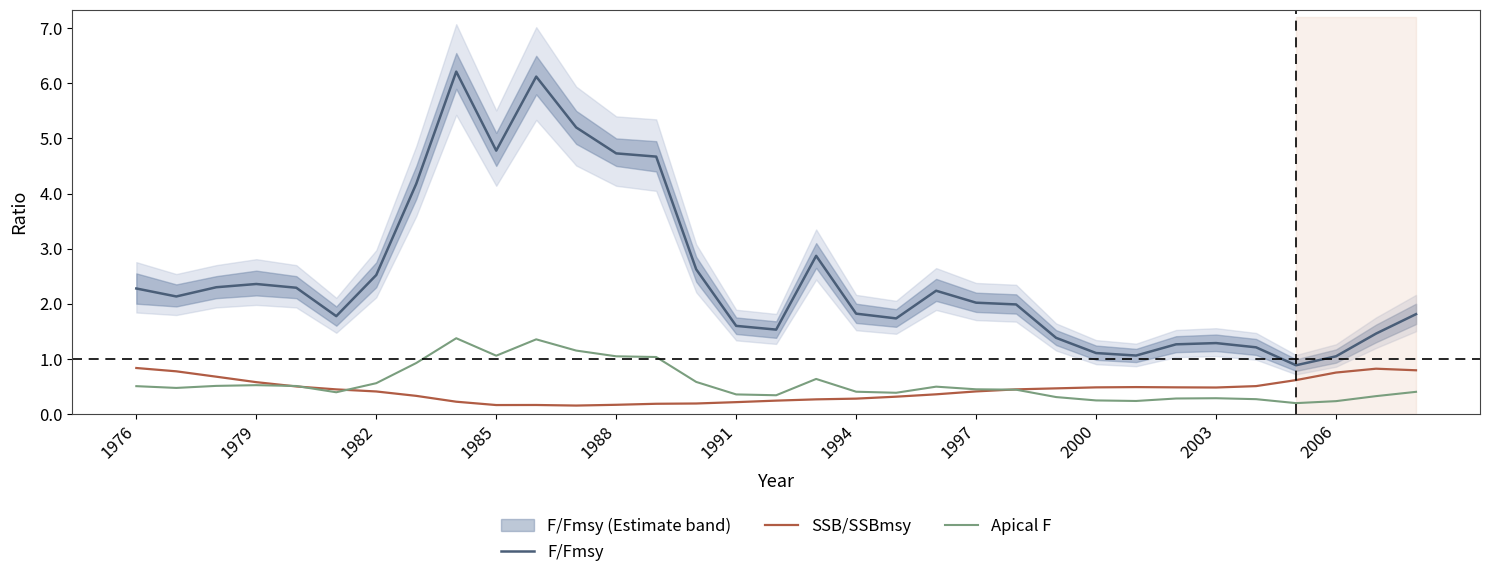

What is the maximum value for Apical F?

1.4